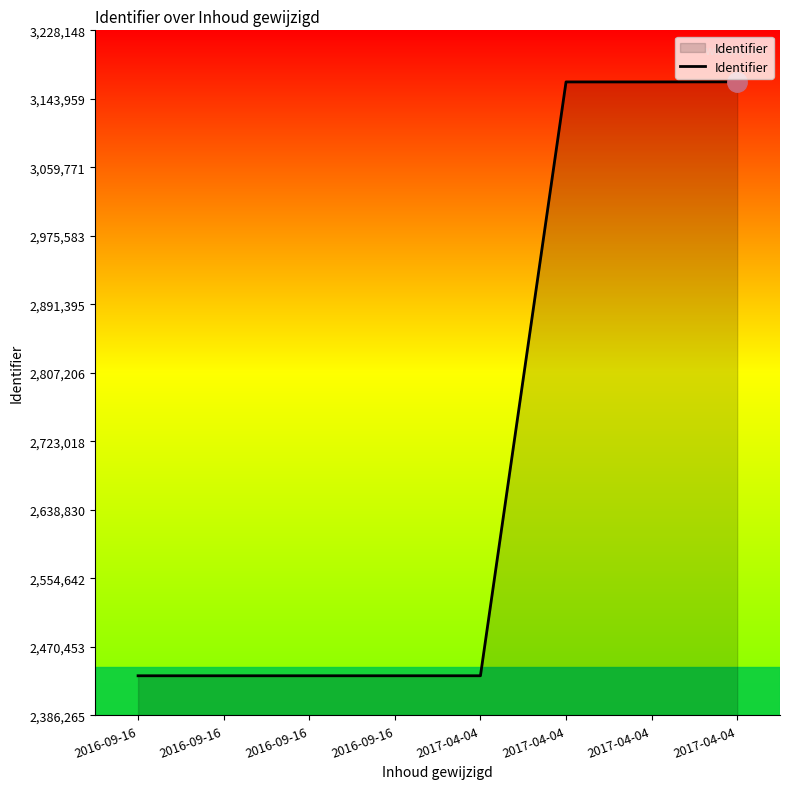

How many lines are shown in the chart?

1